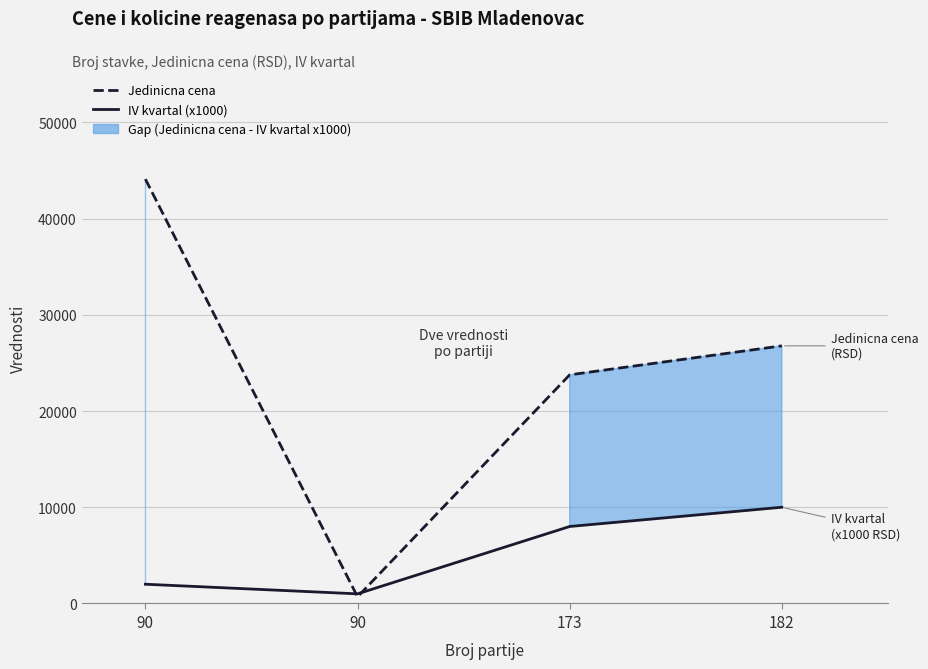

Reading left to right, what are all the values shown in this chart?

IV kvartal (x1000): 90=2000	90=1000	173=8000	182=10000
Jedinicna cena: 90=44100	90=695	173=23760	182=26771